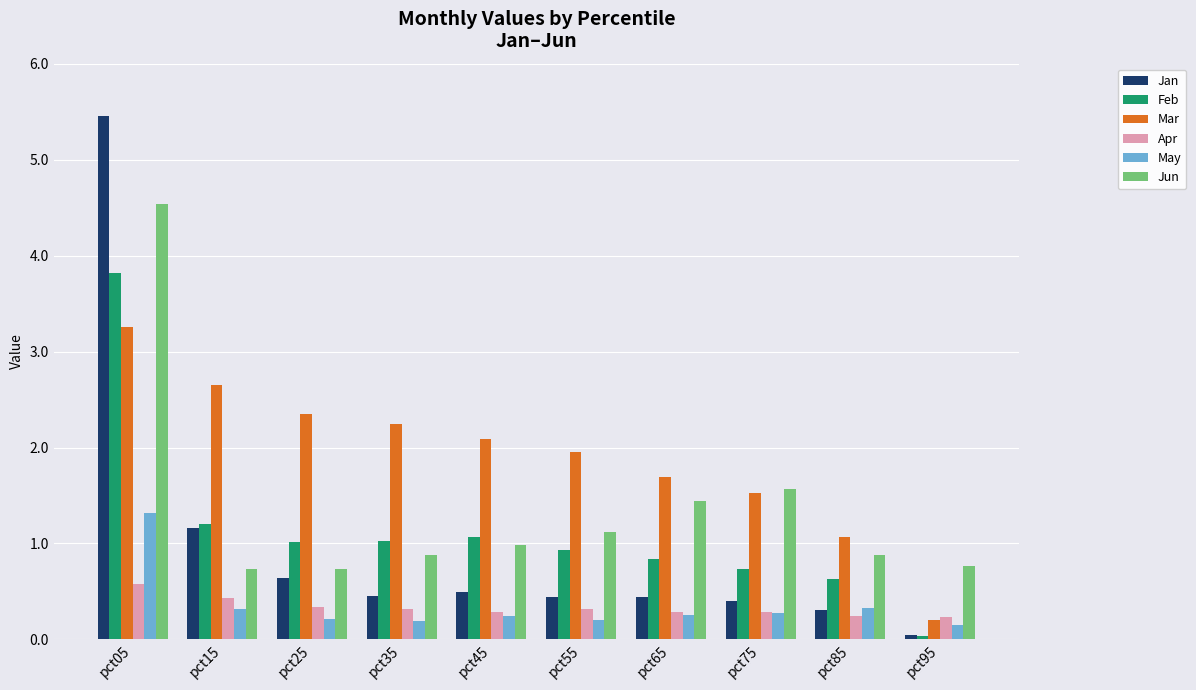

The value of May at pct05 is 0.3. True or false?

False